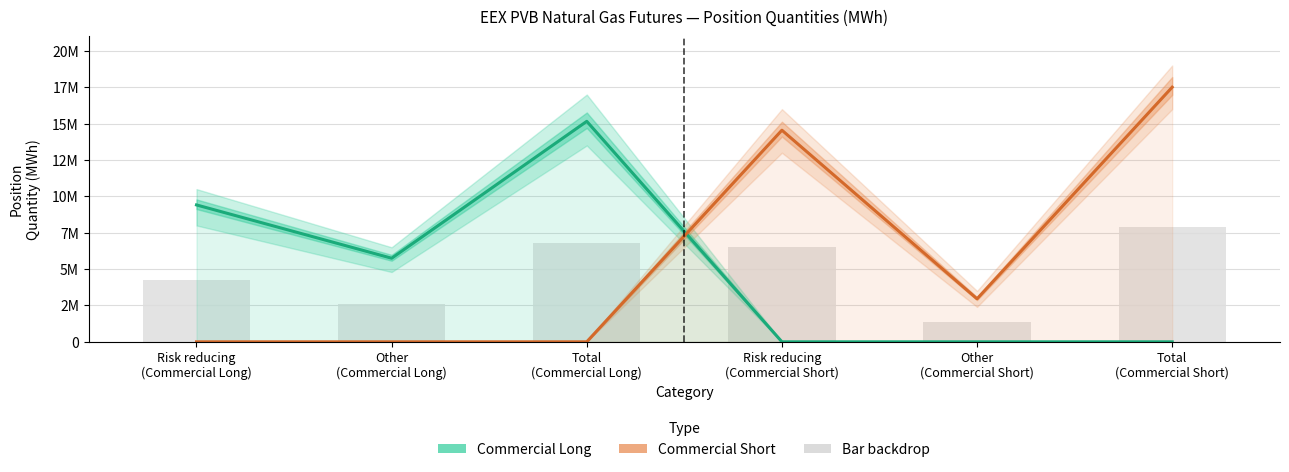

At which category is the sum across all series the highest?

Total
(Commercial Short)